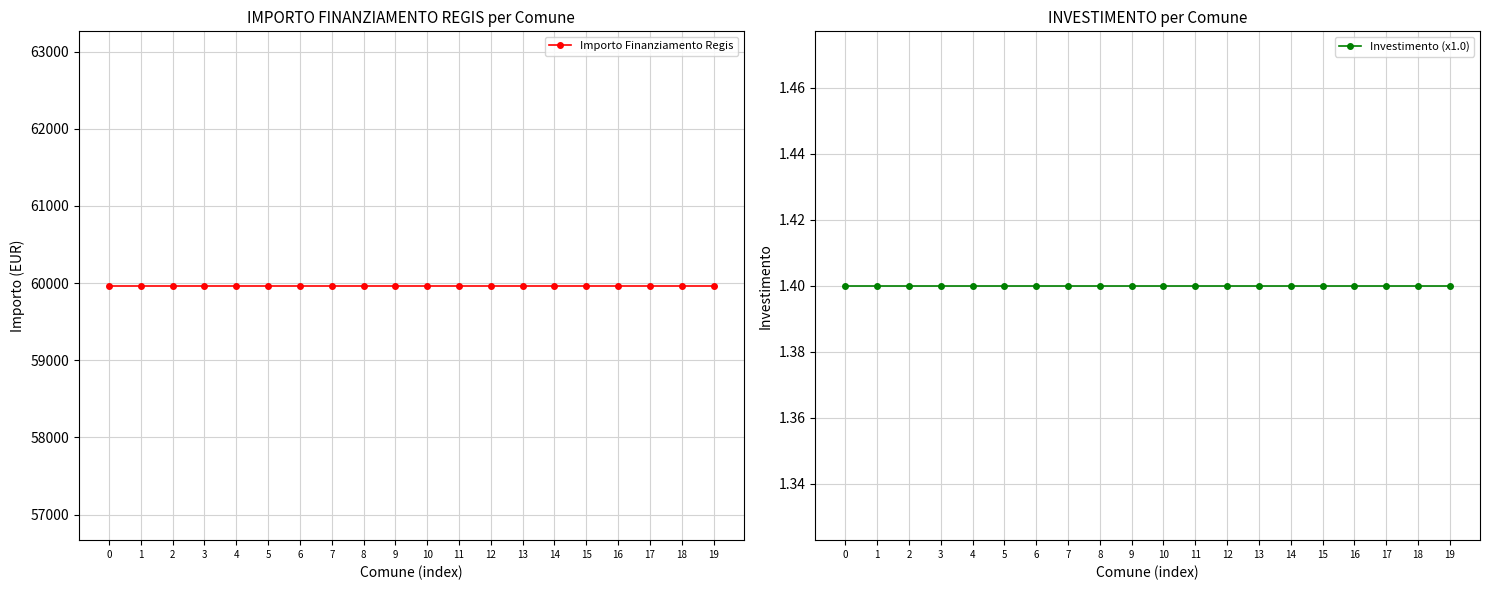

True or false: Importo Finanziamento Regis and Investimento (x1.0) cross at least once.

False